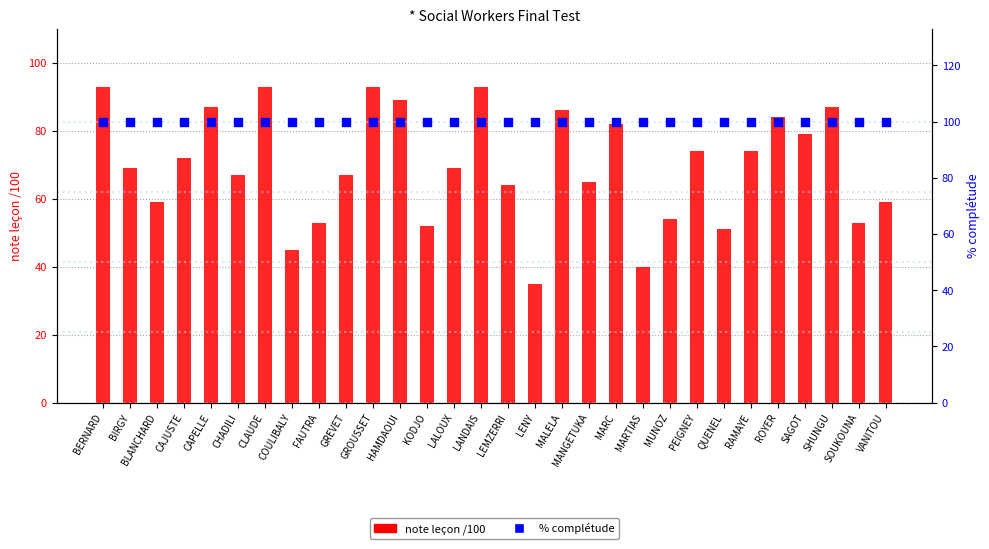

Which series contains the highest Y value?

% complétude